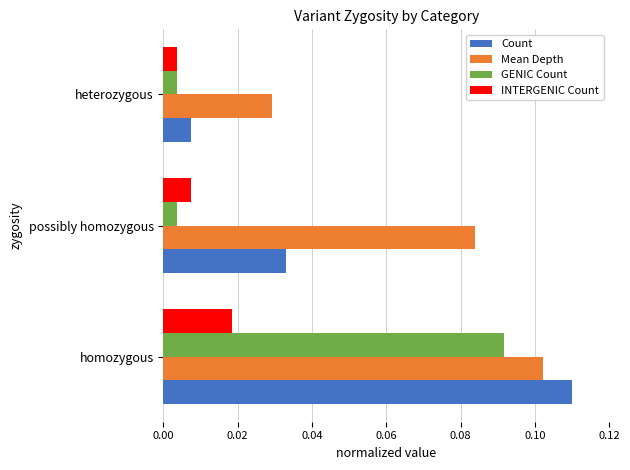

What is the total value across all series at homozygous?

0.3